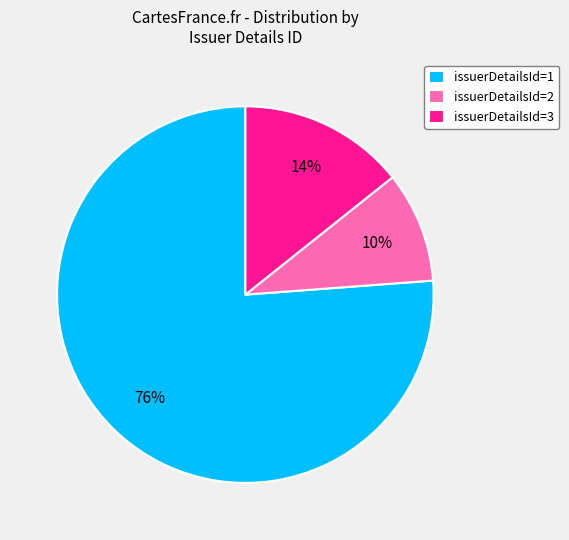

Which category has the smallest portion of the pie?

issuerDetailsId=2